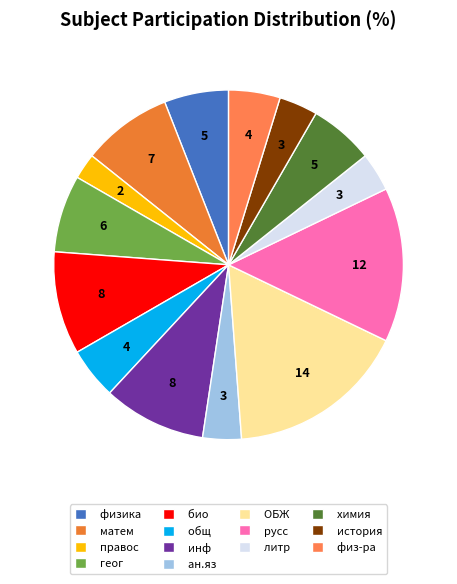

What is the smallest slice in the pie chart?

правос